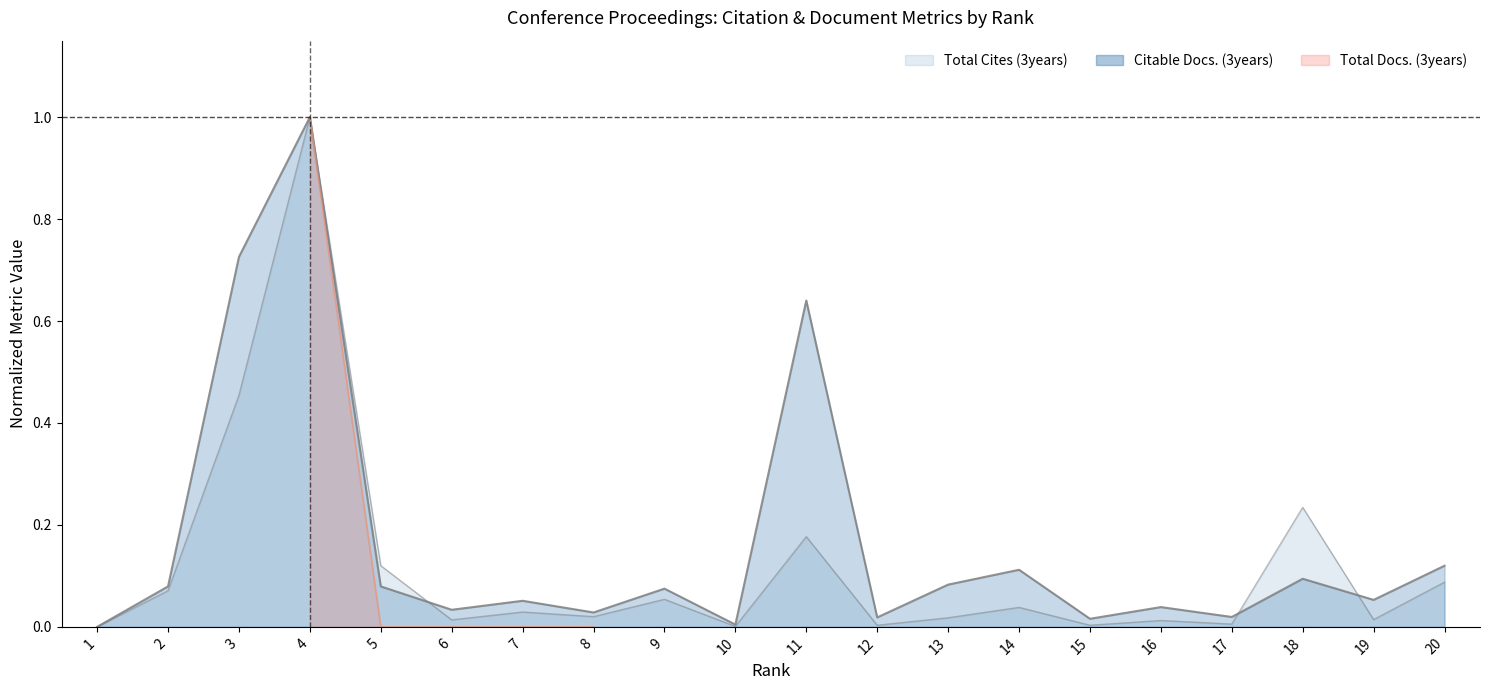

The value of Citable Docs. (3years) at 3 is 0.7. True or false?

True